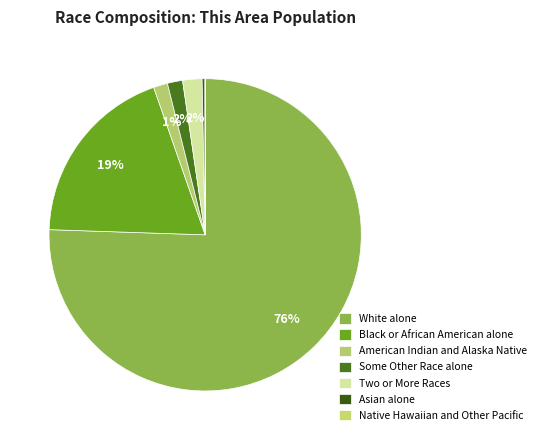

Which slice is the largest?

White alone